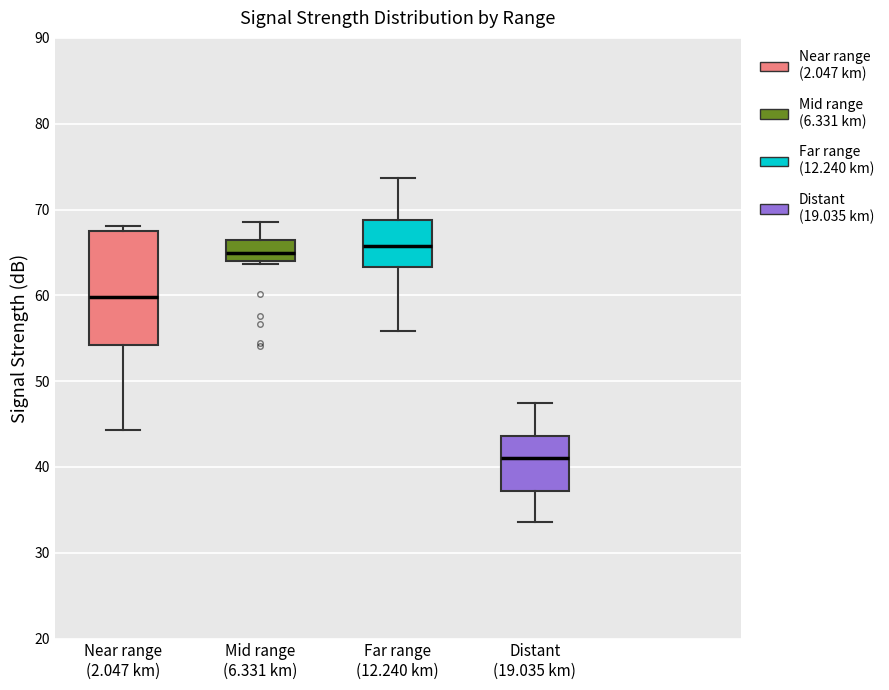

Reading left to right, read every box against the y-axis: the position of its median line, the range the box covers, and the ends of its whiskers. The values are not printed on the chart, so give them approximately, as read against the axis.

Near range (2.047 km): median 60, box 54 to 68, whiskers 44 to 68 (just above the box's upper edge)
Mid range (6.331 km): median 65, box 64 to 66, whiskers 64 (just below the box's lower edge) to 69
Far range (12.240 km): median 66, box 63 to 69, whiskers 56 to 74
Distant (19.035 km): median 41, box 37 to 44, whiskers 34 to 48